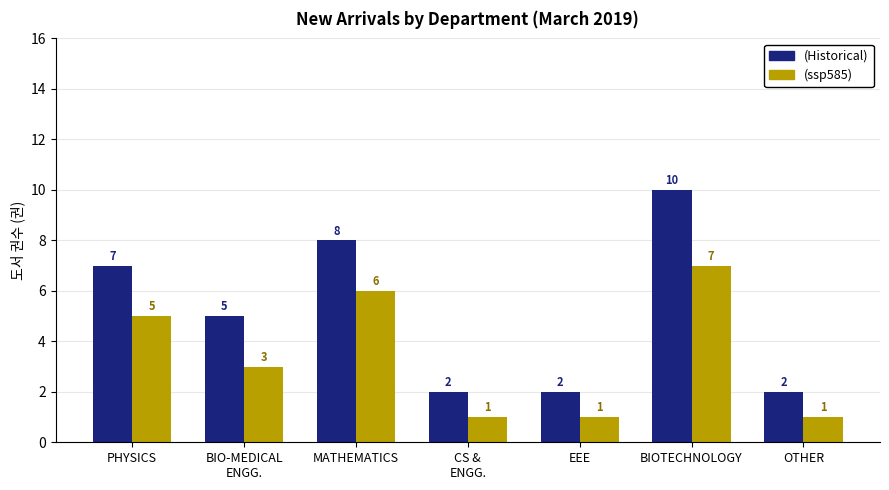

What is the spread (max minus min) of values at PHYSICS?

2